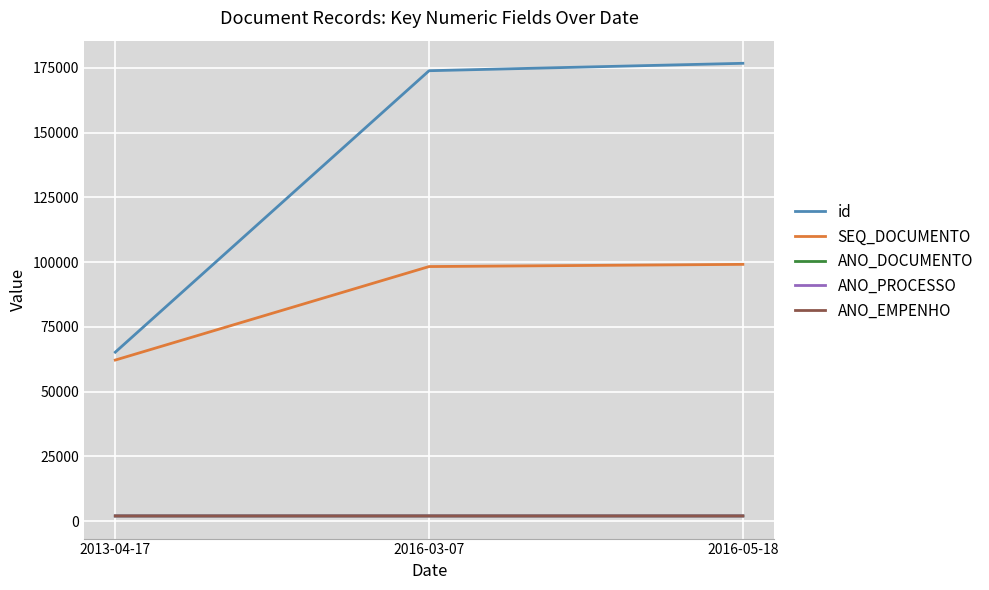

Does the chart have visible grid lines?

Yes